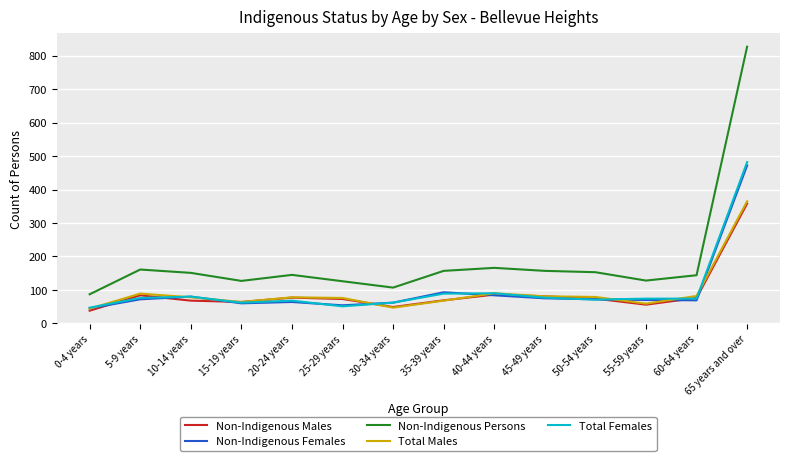

What are all the series names shown in the legend?

Non-Indigenous Males, Non-Indigenous Females, Non-Indigenous Persons, Total Males, Total Females